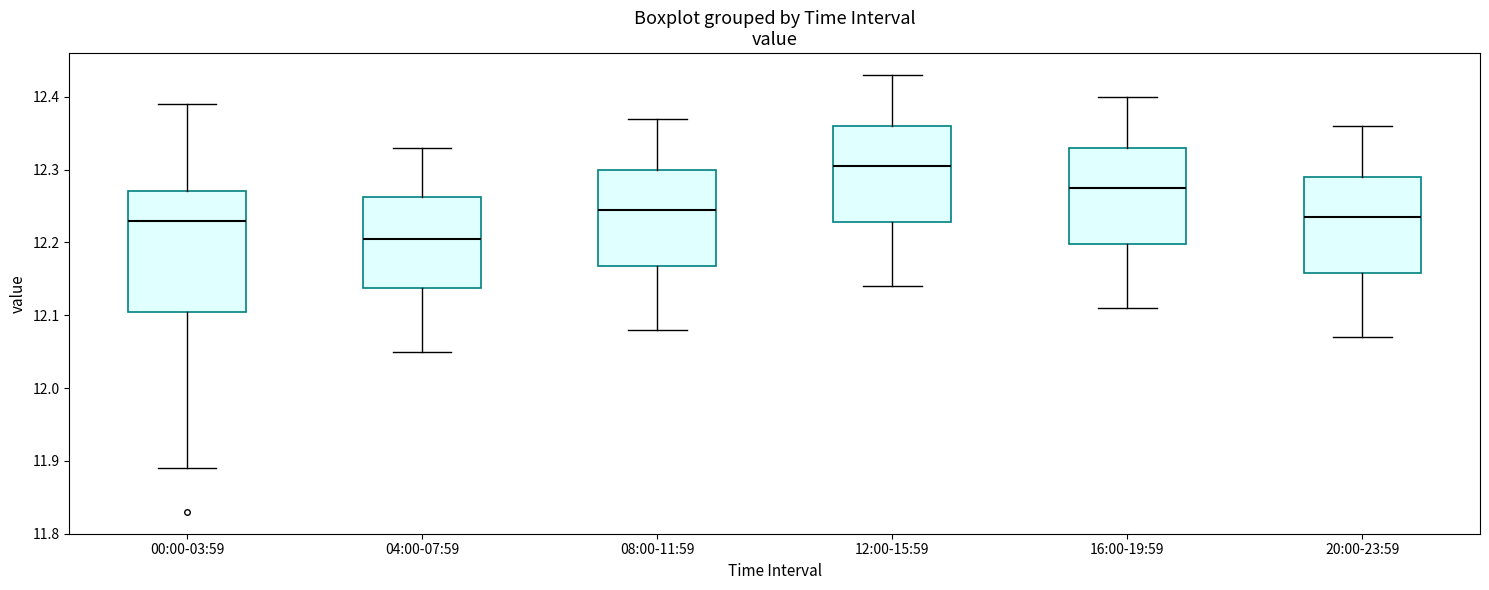

Reading left to right, transcribe this box plot: for each box, give where its median line is, the range the box spans, and where its two whiskers end, as read against the y-axis. The values are not printed on the chart, so give them approximately, as read against the axis.

00:00-03:59: median 12.23, box 12.11 to 12.27, whiskers 11.89 to 12.39
04:00-07:59: median 12.21, box 12.14 to 12.26, whiskers 12.05 to 12.33
08:00-11:59: median 12.25, box 12.17 to 12.30, whiskers 12.08 to 12.37
12:00-15:59: median 12.31, box 12.23 to 12.36, whiskers 12.14 to 12.43
16:00-19:59: median 12.28, box 12.20 to 12.33, whiskers 12.11 to 12.40
20:00-23:59: median 12.24, box 12.16 to 12.29, whiskers 12.07 to 12.36